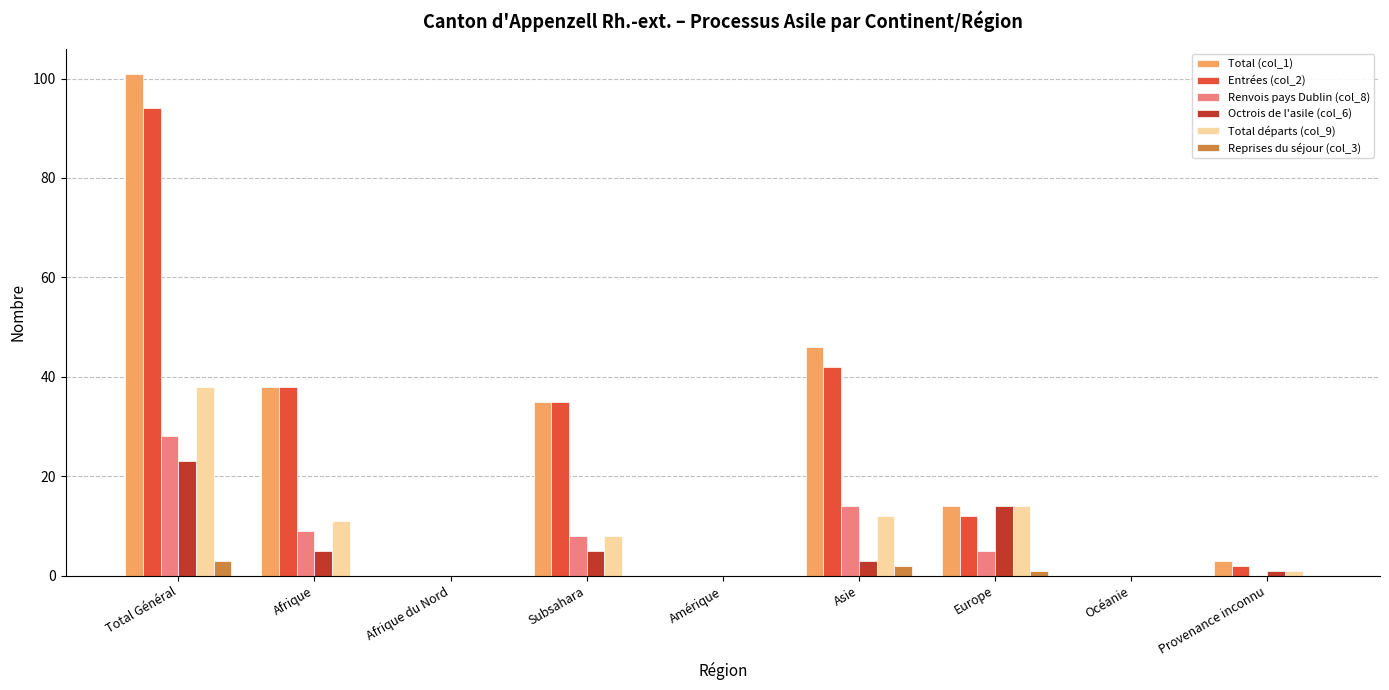

Reading left to right, what are all the values shown in this chart?

Total (col_1): 101	38	0	35	0	46	14	0	3
Entrées (col_2): 94	38	0	35	0	42	12	0	2
Renvois pays Dublin (col_8): 28	9	0	8	0	14	5	0	0
Octrois de l'asile (col_6): 23	5	0	5	0	3	14	0	1
Total départs (col_9): 38	11	0	8	0	12	14	0	1
Reprises du séjour (col_3): 3	0	0	0	0	2	1	0	0